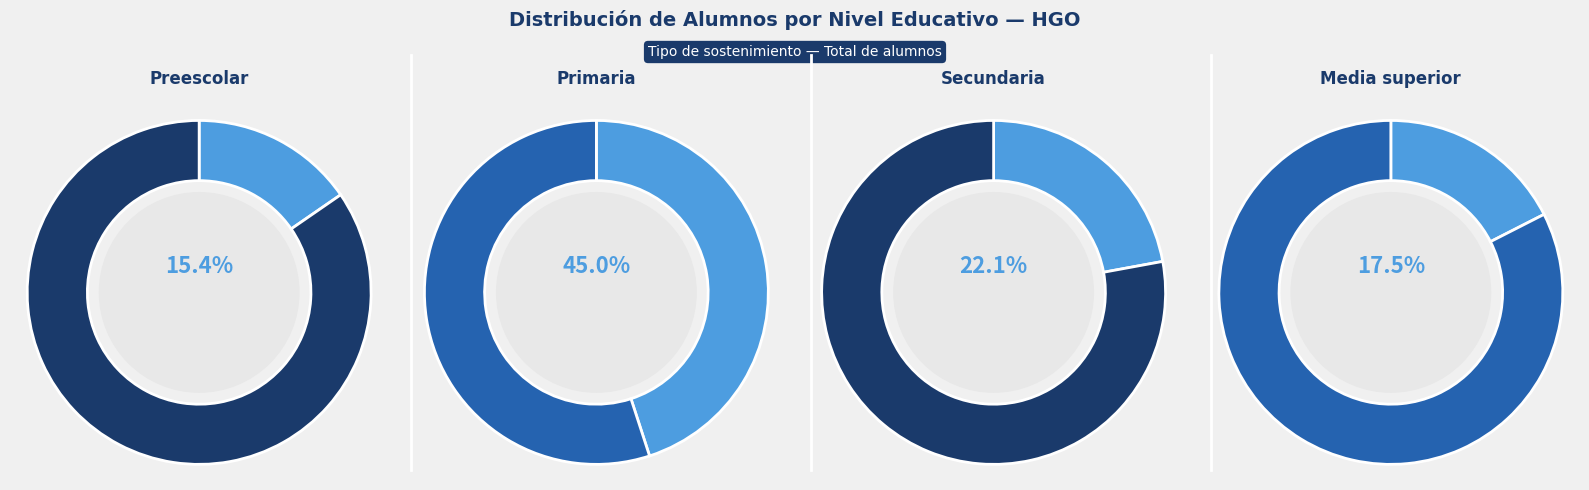

Count the number of slices in the pie.

4